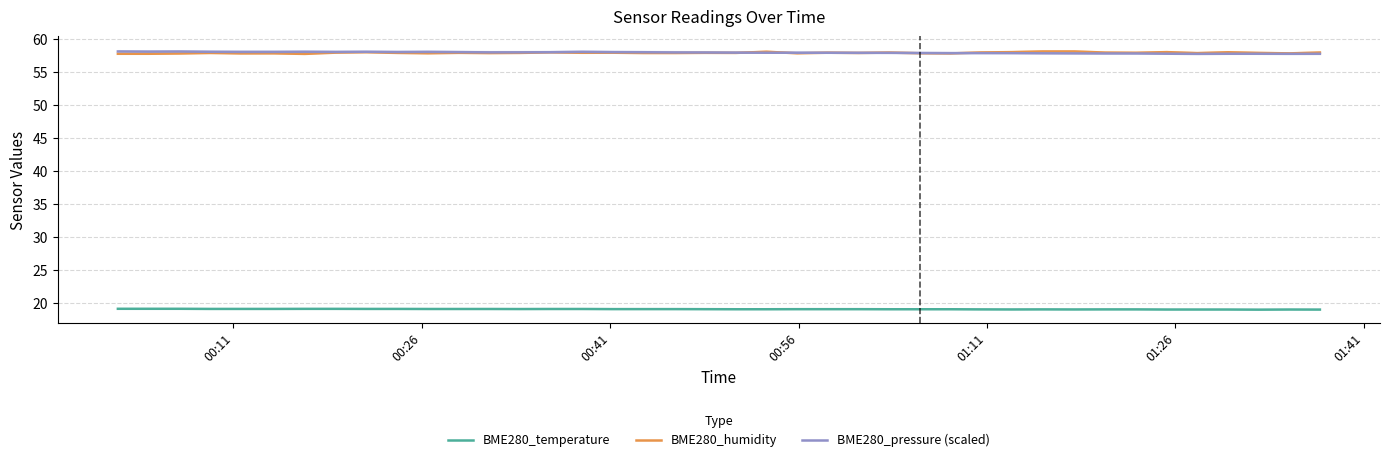

True or false: BME280_temperature and BME280_pressure (scaled) cross at least once.

False